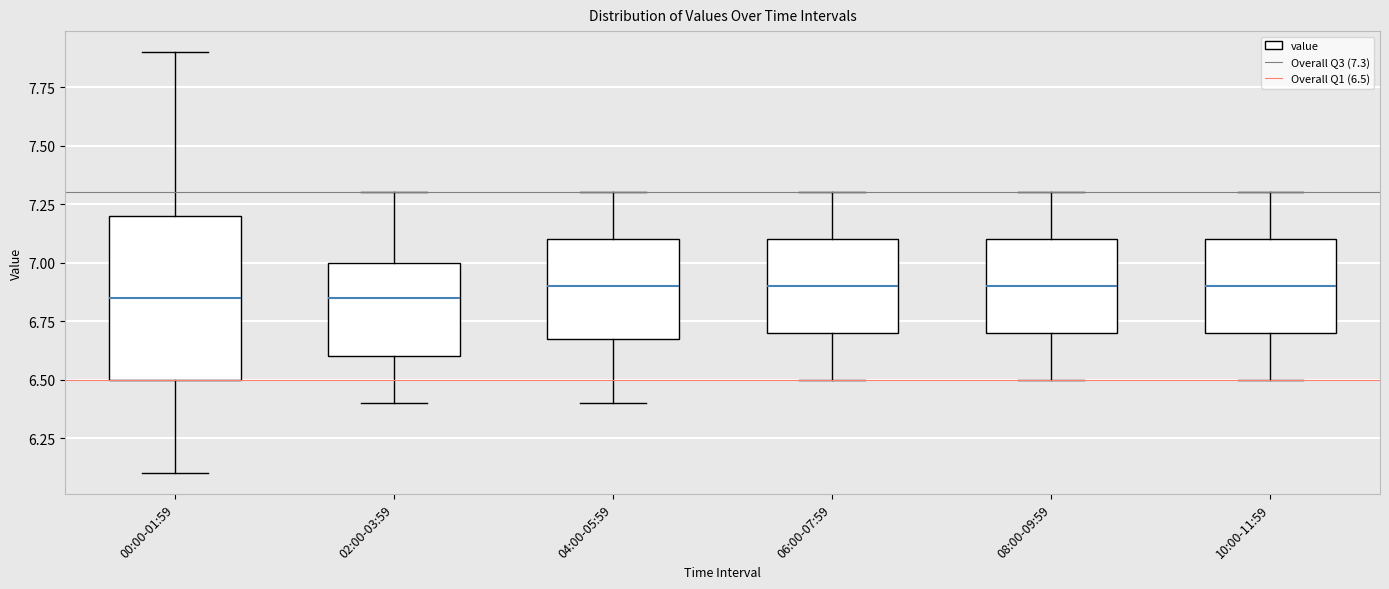

Reading left to right, read every box against the y-axis: the position of its median line, the range the box covers, and the ends of its whiskers. The values are not printed on the chart, so give them approximately, as read against the axis.

00:00-01:59: median 6.85, box 6.50 to 7.20, whiskers 6.10 to 7.90
02:00-03:59: median 6.85, box 6.60 to 7.00, whiskers 6.40 to 7.30
04:00-05:59: median 6.90, box 6.70 to 7.10, whiskers 6.40 to 7.30
06:00-07:59: median 6.90, box 6.70 to 7.10, whiskers 6.50 to 7.30
08:00-09:59: median 6.90, box 6.70 to 7.10, whiskers 6.50 to 7.30
10:00-11:59: median 6.90, box 6.70 to 7.10, whiskers 6.50 to 7.30